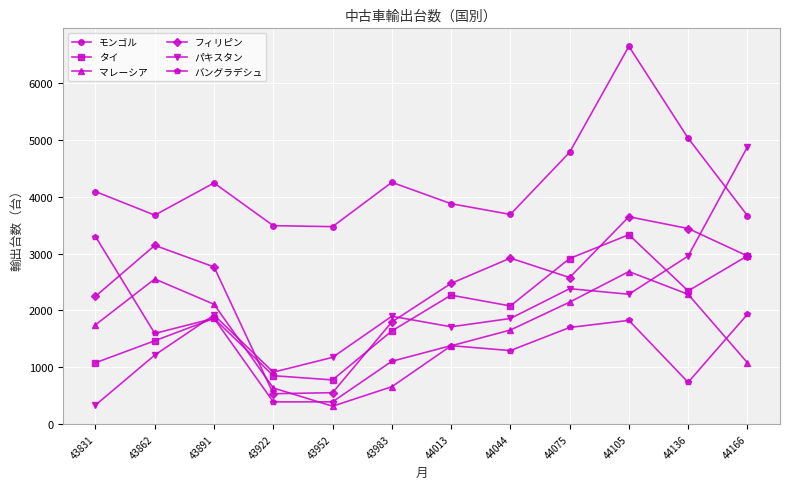

What is the difference between the highest and lowest values at 44044?

2397